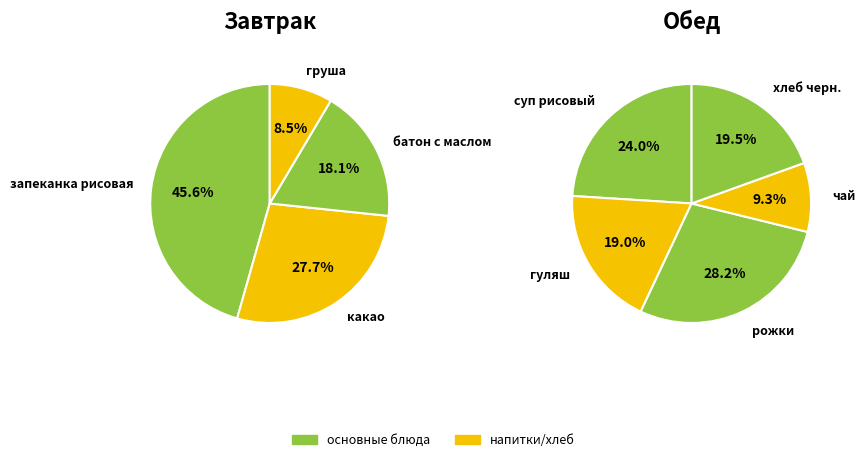

Which has a higher value, какао or хлеб черн.?

какао